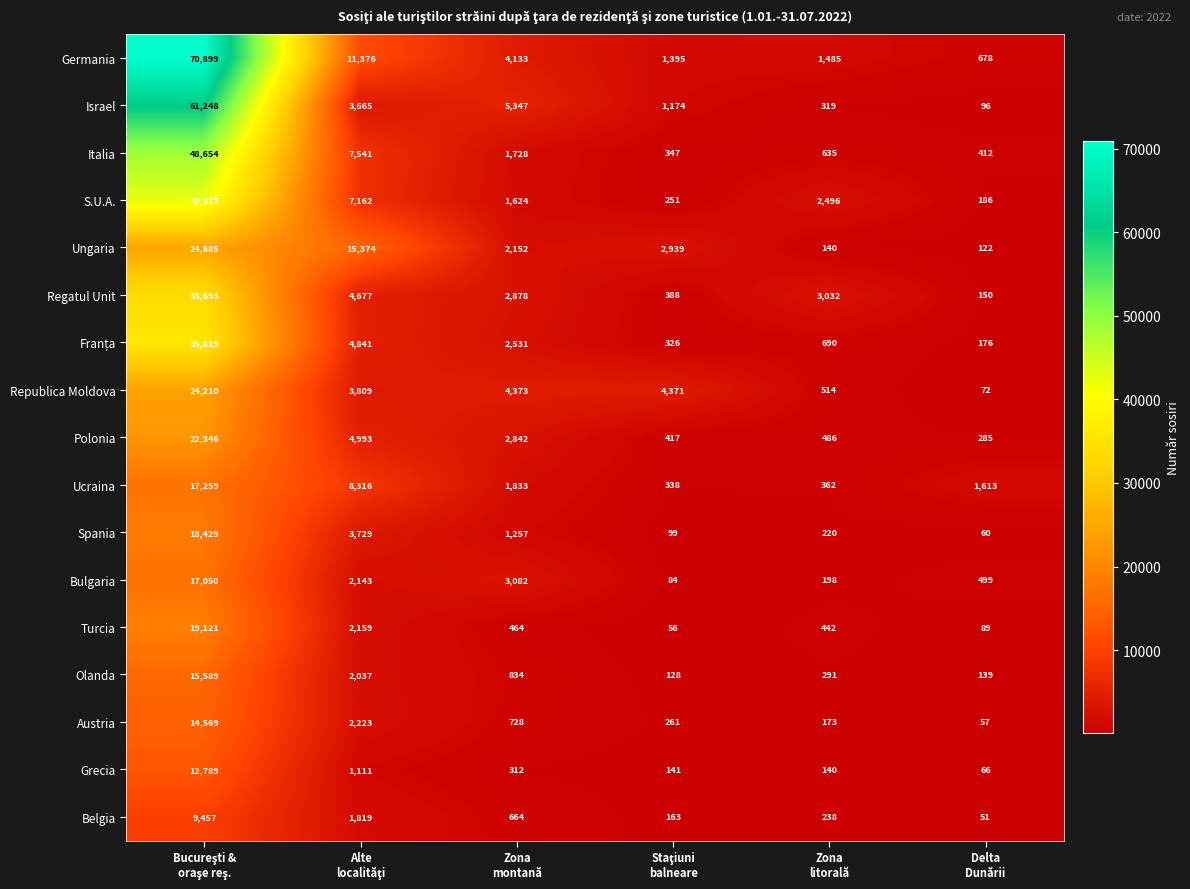

What is the maximum value shown in the chart?

70899